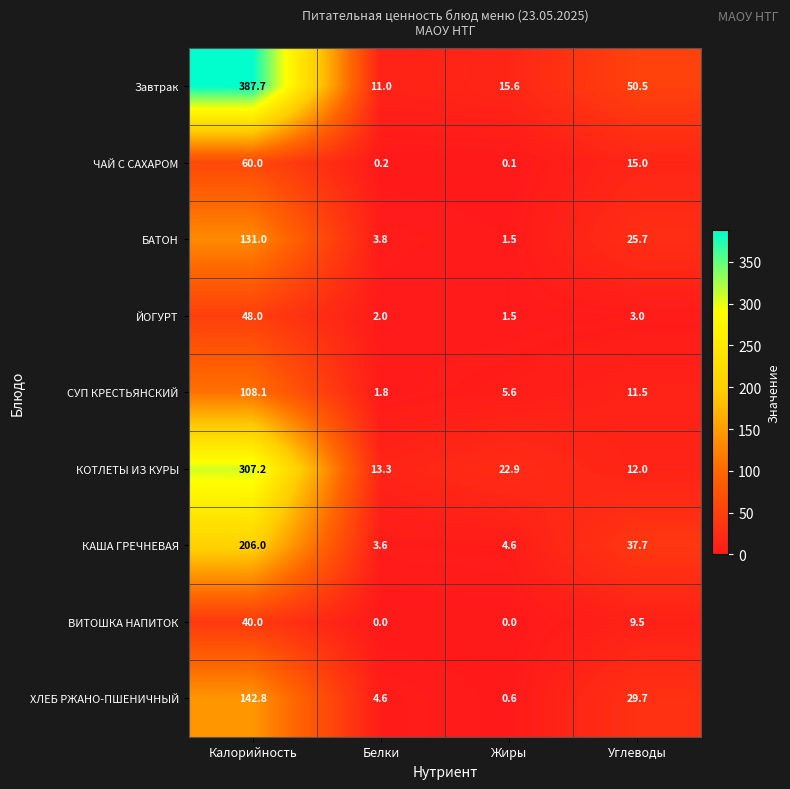

Which series has the largest total across all categories?

Завтрак